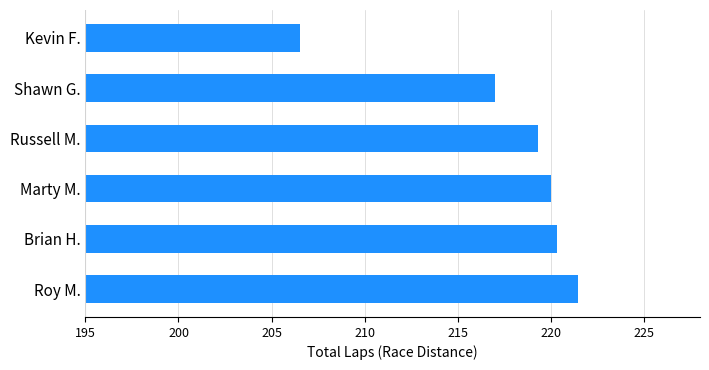

Which has a higher value, Marty M. or Kevin F.?

Marty M.